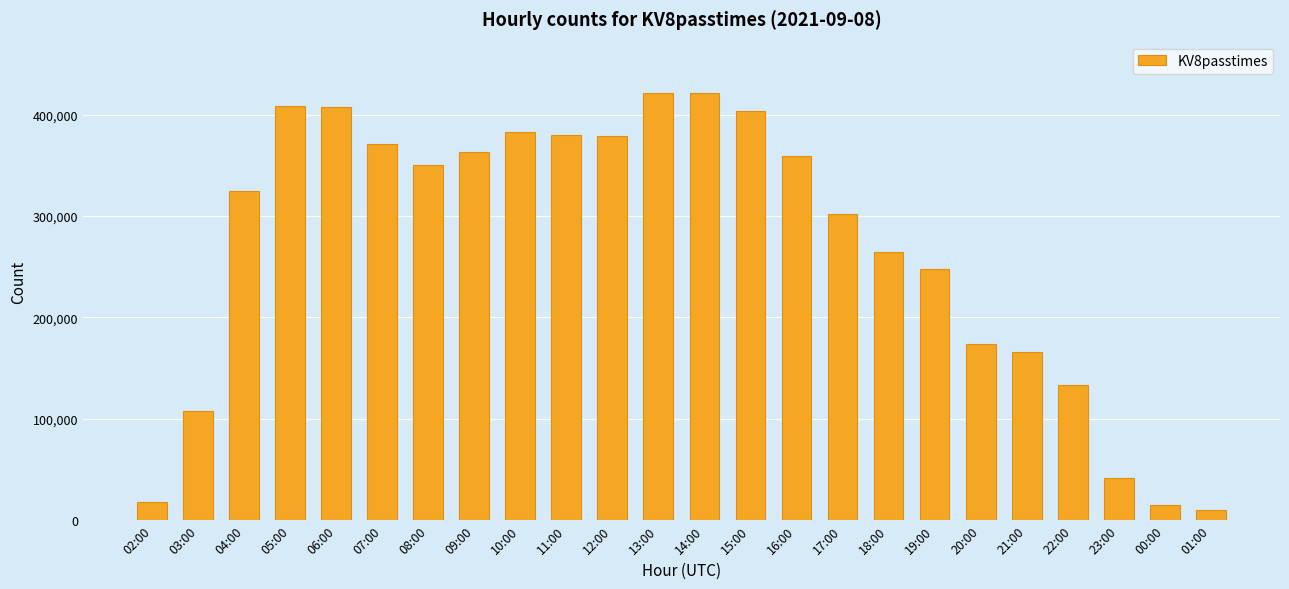

Approximately how many times larger is the value at 12:00 compared to 15:00?

0.9